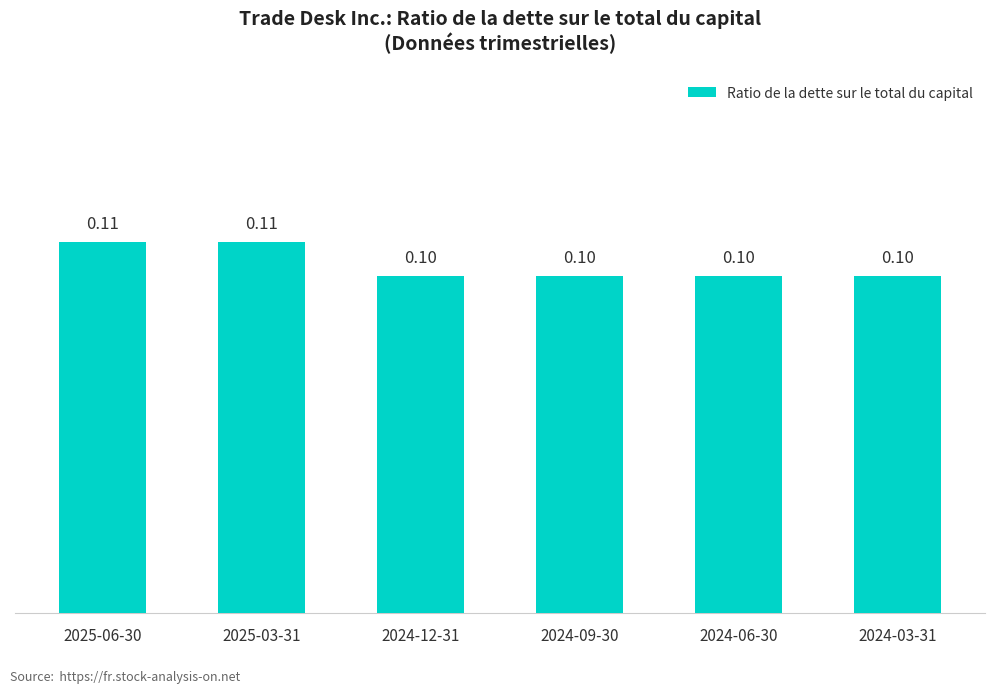

Which has a higher value, 2025-06-30 or 2024-03-31?

2025-06-30